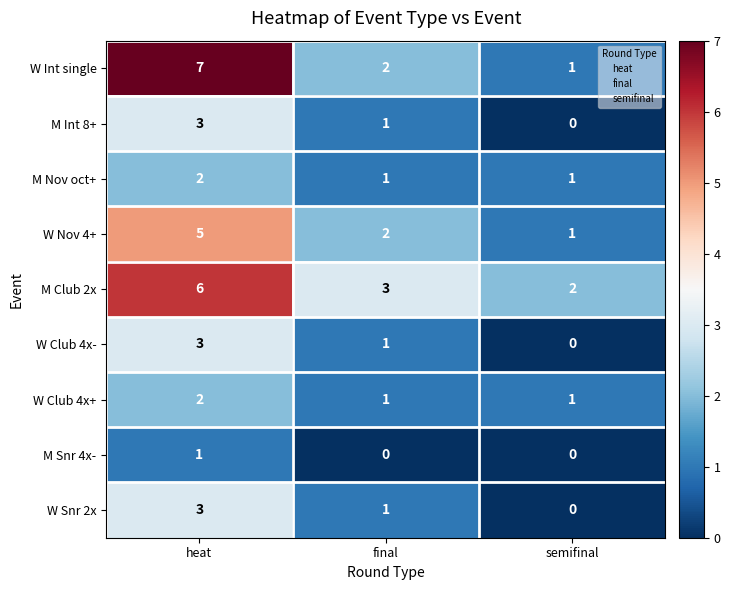

What is the average value of the W Int single series?

3